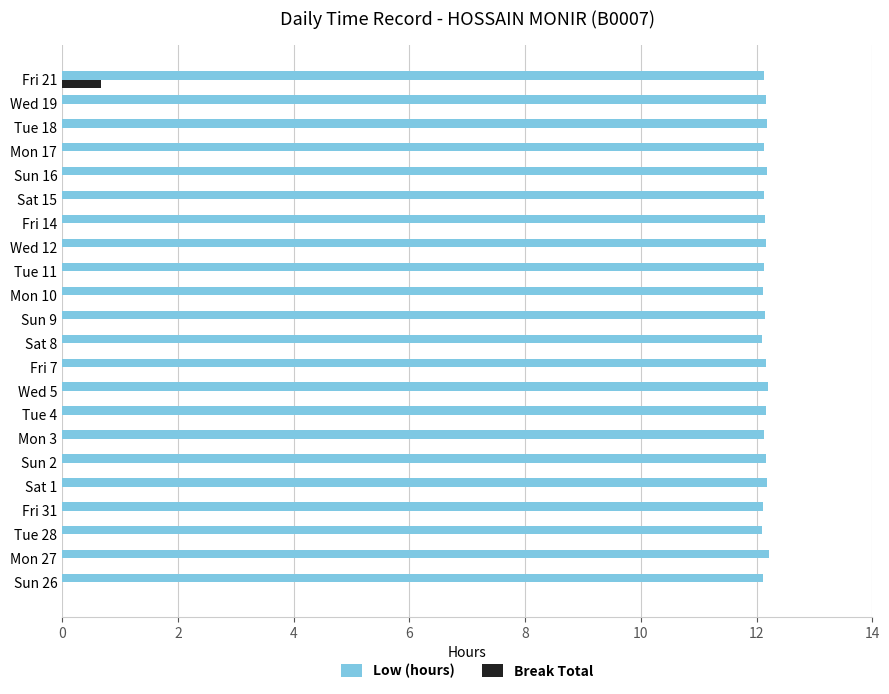

Which series has the largest total across all categories?

Low (hours)